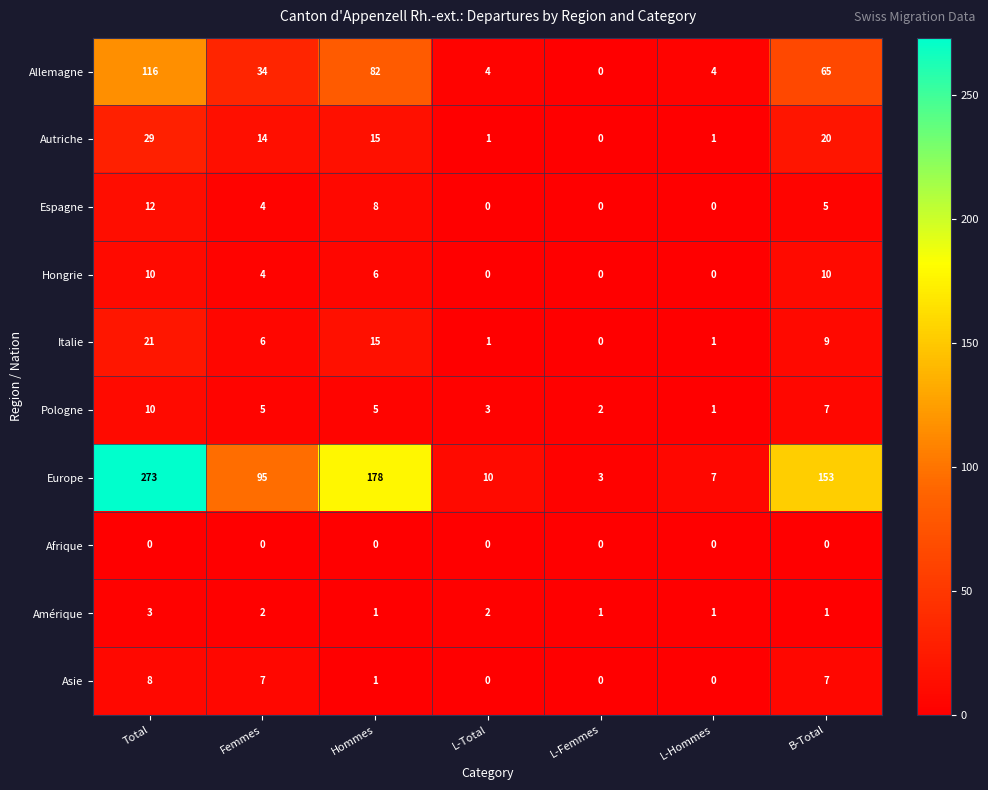

What is the difference between the second highest and second lowest values in the Hongrie series?

10